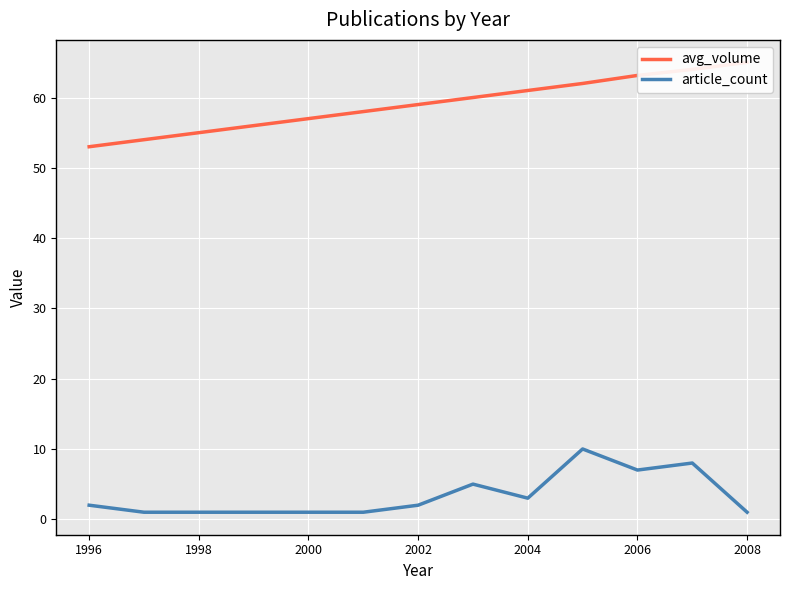

Is it true that article_count equals 1 at 2000?

True